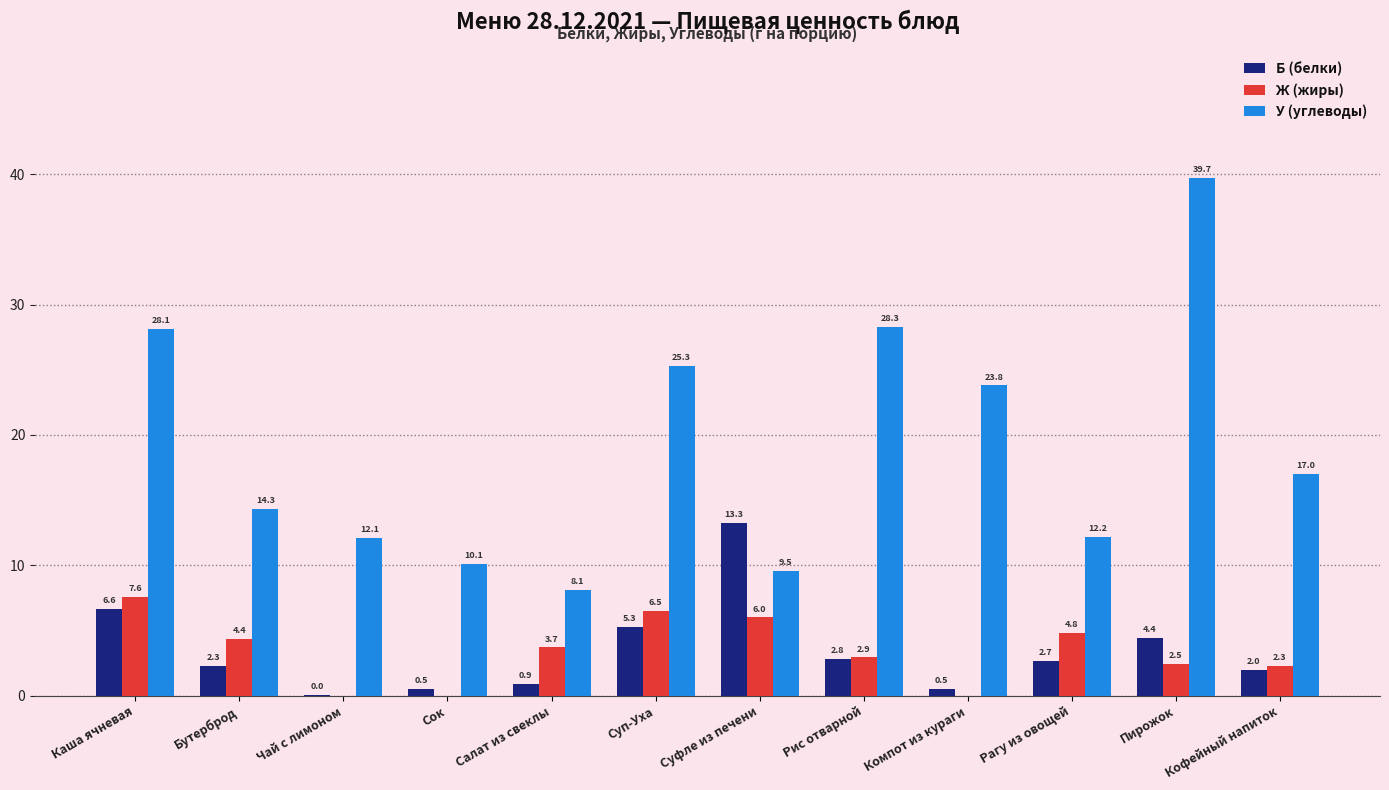

Which series has the largest total across all categories?

У (углеводы)